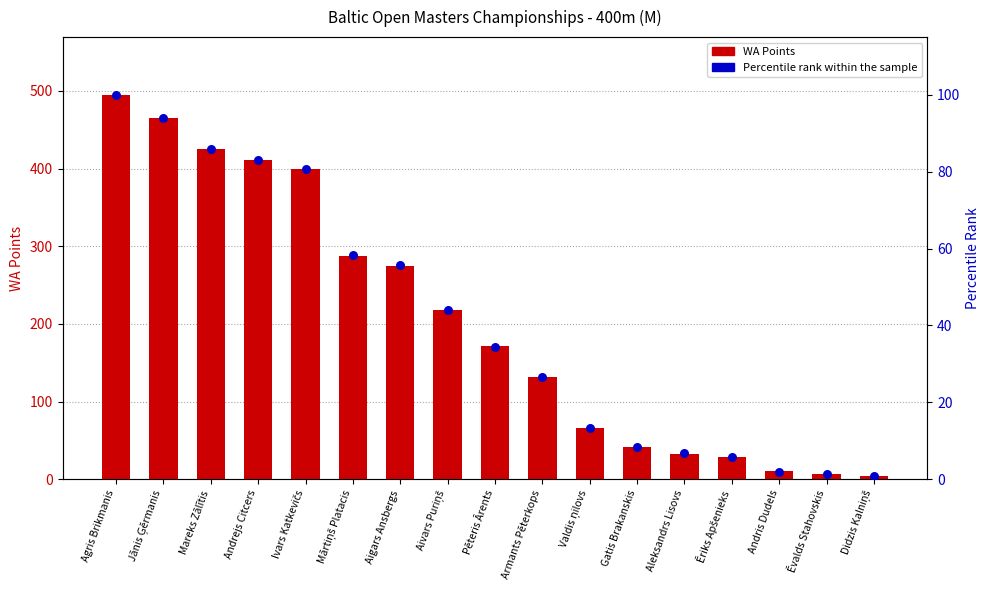

What is the total value across all series at Mareks Zālītis?

510.9